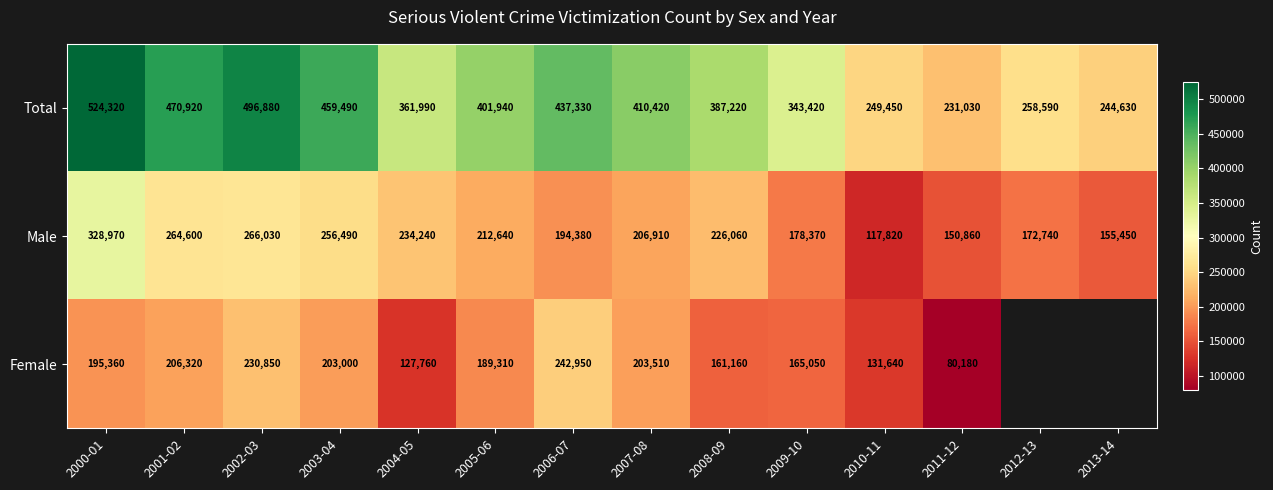

Which series changed the most between 2004-05 and 2007-08?

Female